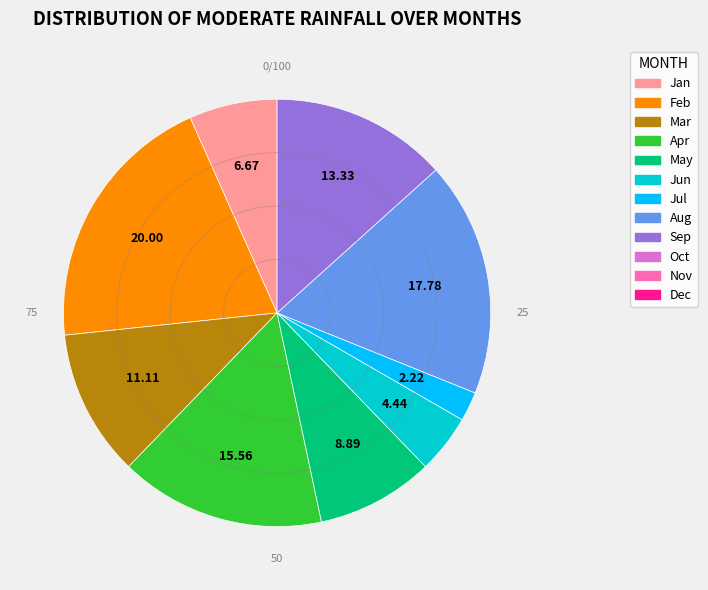

How many slices are in this pie chart?

9